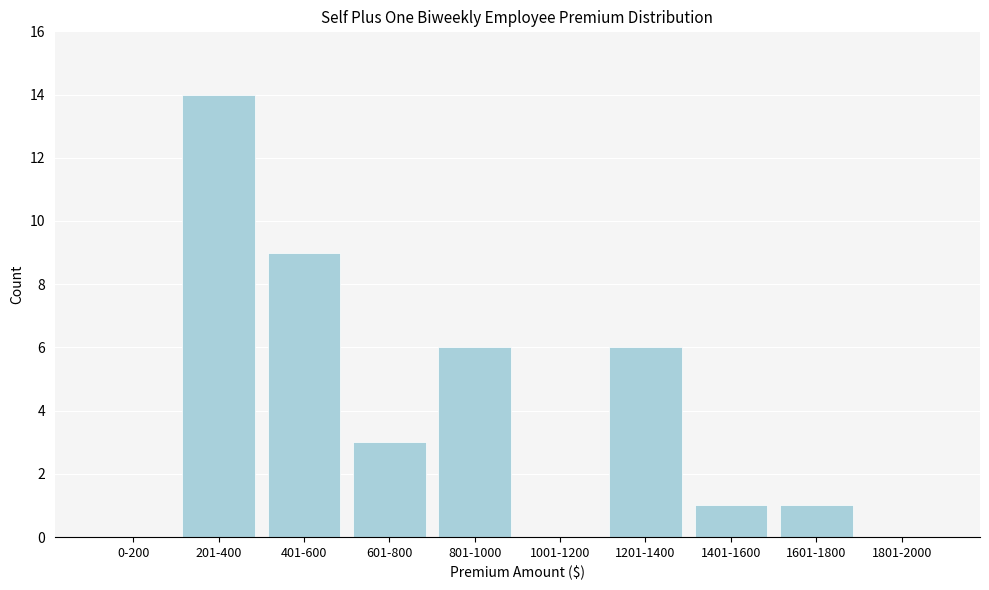

Reading left to right, what are all the values shown in this chart?

0-200=0	201-400=14	401-600=9	601-800=3	801-1000=6	1001-1200=0	1201-1400=6	1401-1600=1	1601-1800=1	1801-2000=0